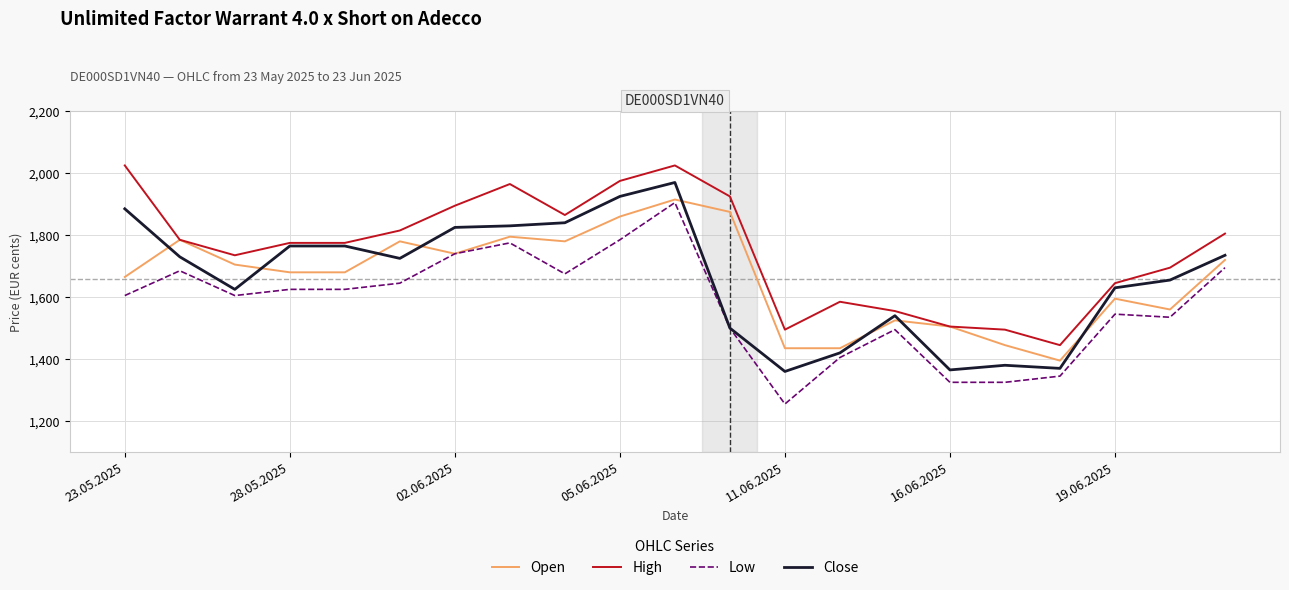

True or false: High and Low cross at least once.

False